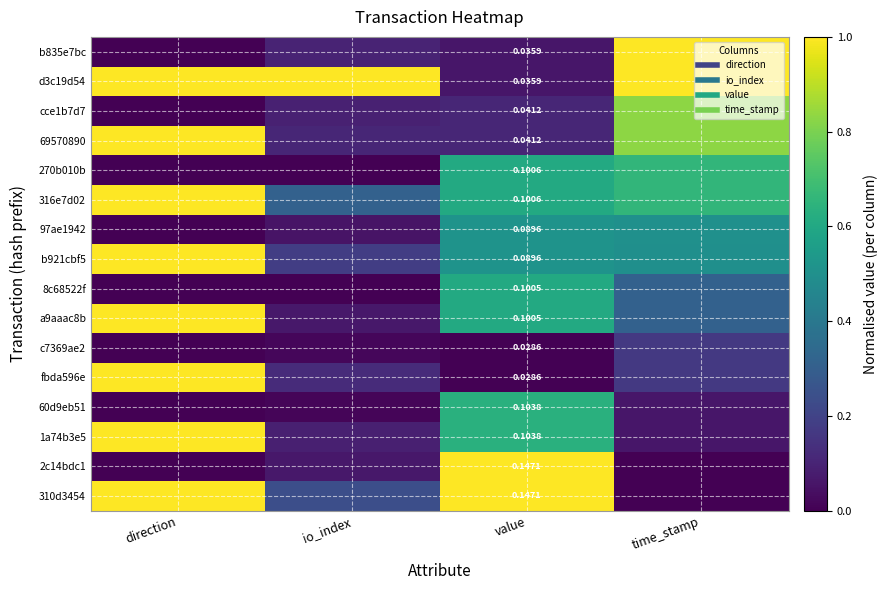

List the series in order of their peak value, highest first.

b835e7bc, d3c19d54, 69570890, 316e7d02, b921cbf5, a9aaac8b, fbda596e, 1a74b3e5, 2c14bdc1, 310d3454, cce1b7d7, 270b010b, 60d9eb51, 8c68522f, 97ae1942, c7369ae2